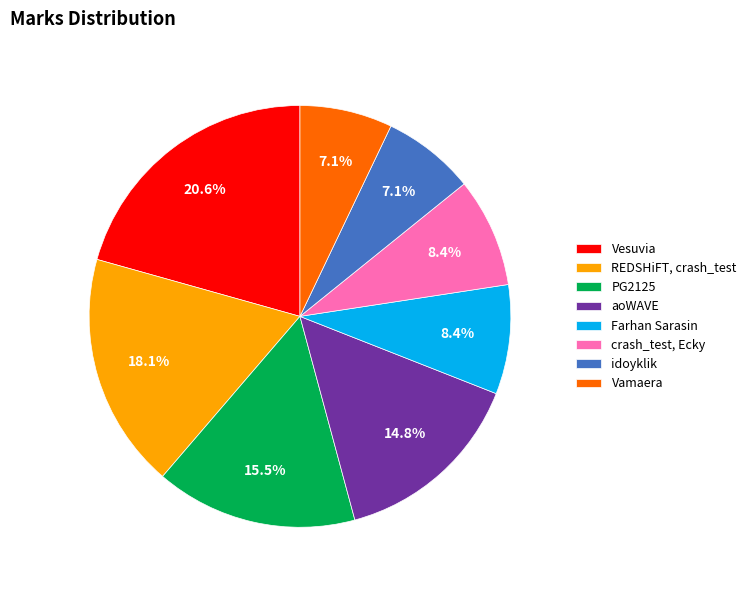

How many segments does this pie chart have?

8